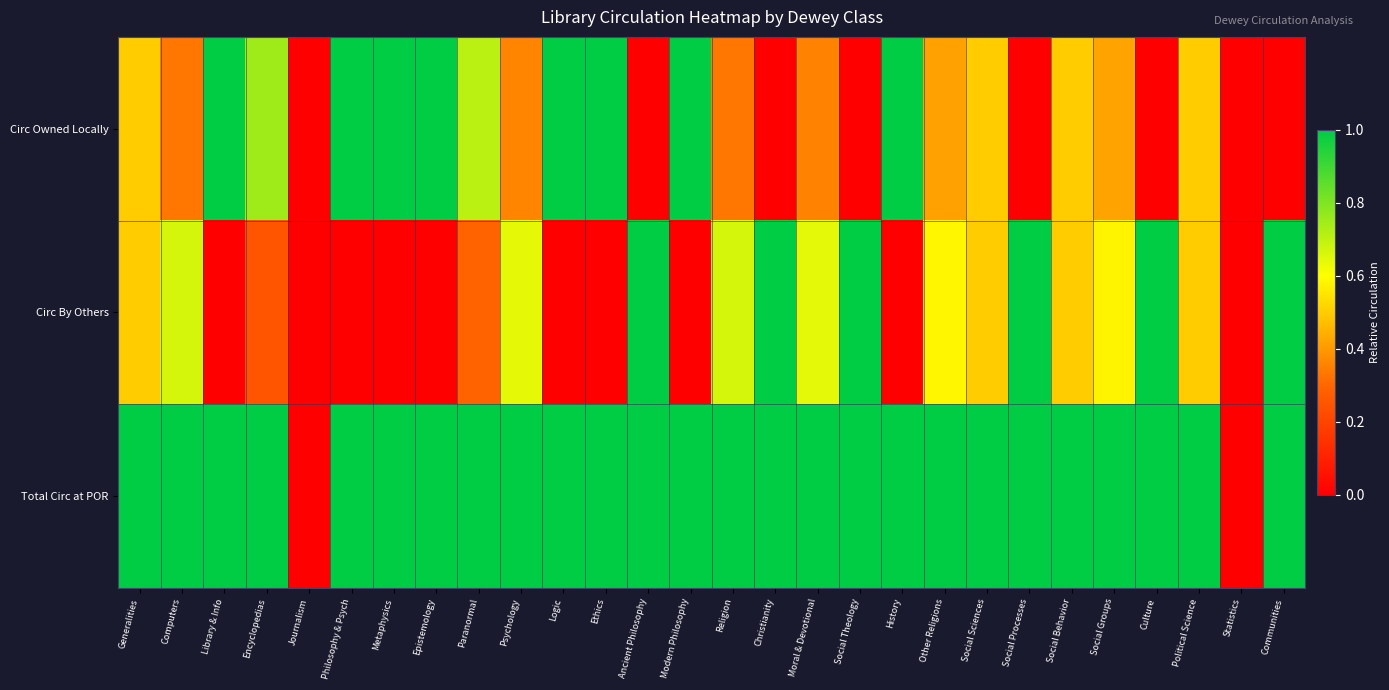

Reading left to right, list all the values displayed in this chart.

Circ Owned Locally: Generalities=0.5	Computers=0.3	Library & Info=1.0	Encyclopedias=0.8	Journalism=0.0	Philosophy & Psych=1.0	Metaphysics=1.0	Epistemology=1.0	Paranormal=0.7	Psychology=0.4	Logic=1.0	Ethics=1.0	Ancient Philosophy=0.0	Modern Philosophy=1.0	Religion=0.3	Christianity=0.0	Moral & Devotional=0.4	Social Theology=0.0	History=1.0	Other Religions=0.4	Social Sciences=0.5	Social Processes=0.0	Social Behavior=0.5	Social Groups=0.4	Culture=0.0	Political Science=0.5	Statistics=0.0	Communities=0.0
Circ By Others: Generalities=0.5	Computers=0.7	Library & Info=0.0	Encyclopedias=0.2	Journalism=0.0	Philosophy & Psych=0.0	Metaphysics=0.0	Epistemology=0.0	Paranormal=0.3	Psychology=0.6	Logic=0.0	Ethics=0.0	Ancient Philosophy=1.0	Modern Philosophy=0.0	Religion=0.7	Christianity=1.0	Moral & Devotional=0.6	Social Theology=1.0	History=0.0	Other Religions=0.6	Social Sciences=0.5	Social Processes=1.0	Social Behavior=0.5	Social Groups=0.6	Culture=1.0	Political Science=0.5	Statistics=0.0	Communities=1.0
Total Circ at POR: Generalities=1.0	Computers=1.0	Library & Info=1.0	Encyclopedias=1.0	Journalism=0.0	Philosophy & Psych=1.0	Metaphysics=1.0	Epistemology=1.0	Paranormal=1.0	Psychology=1.0	Logic=1.0	Ethics=1.0	Ancient Philosophy=1.0	Modern Philosophy=1.0	Religion=1.0	Christianity=1.0	Moral & Devotional=1.0	Social Theology=1.0	History=1.0	Other Religions=1.0	Social Sciences=1.0	Social Processes=1.0	Social Behavior=1.0	Social Groups=1.0	Culture=1.0	Political Science=1.0	Statistics=0.0	Communities=1.0